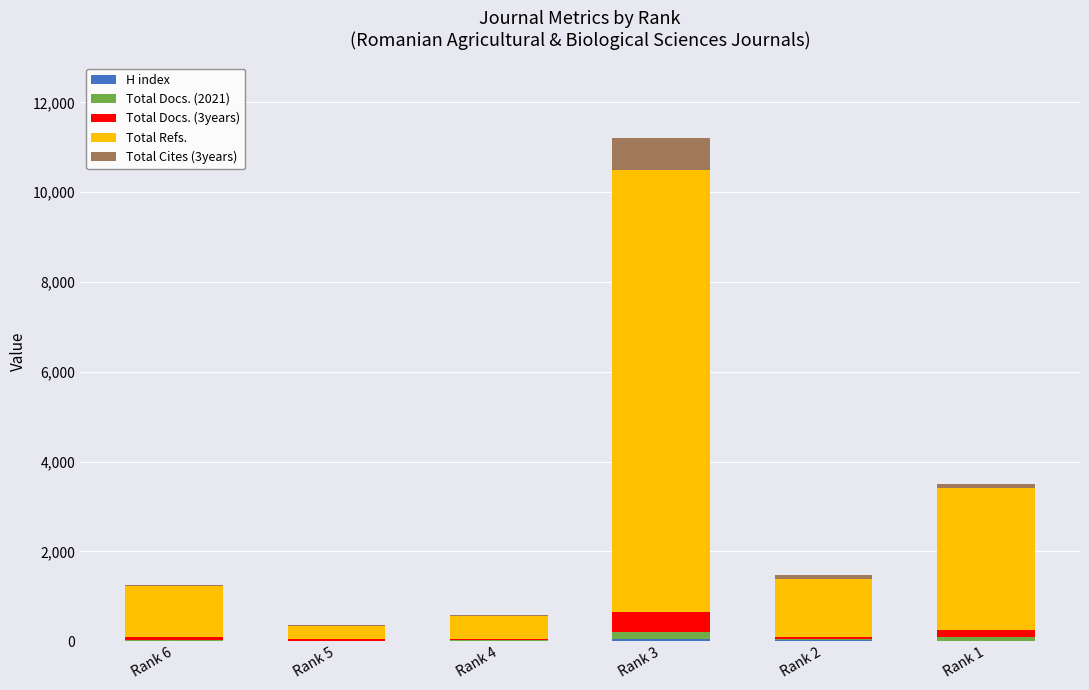

At which category is the sum across all series the highest?

Rank 3